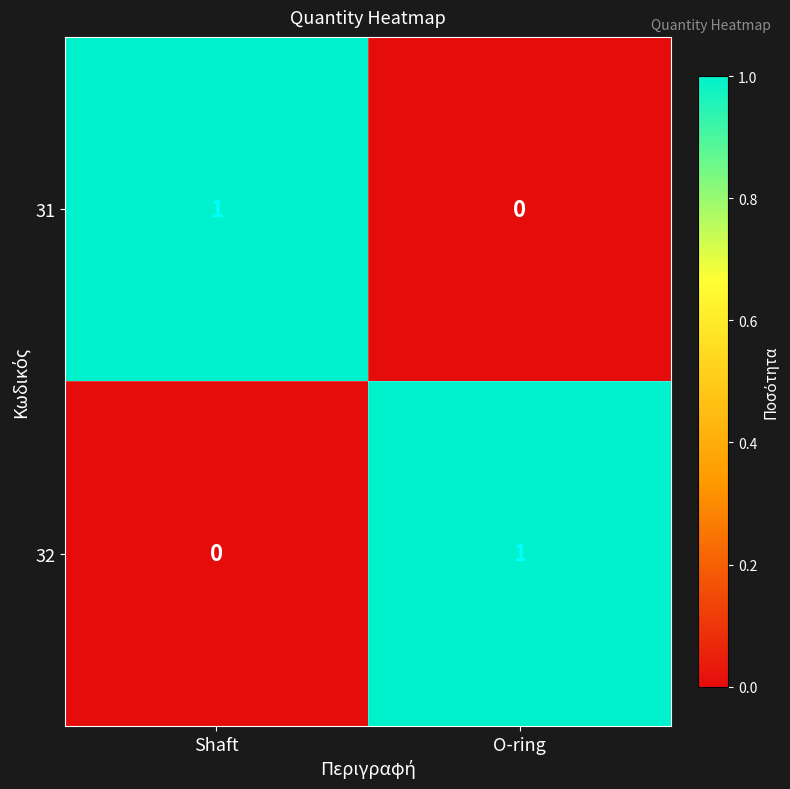

At which label does 31 reach its peak?

Shaft